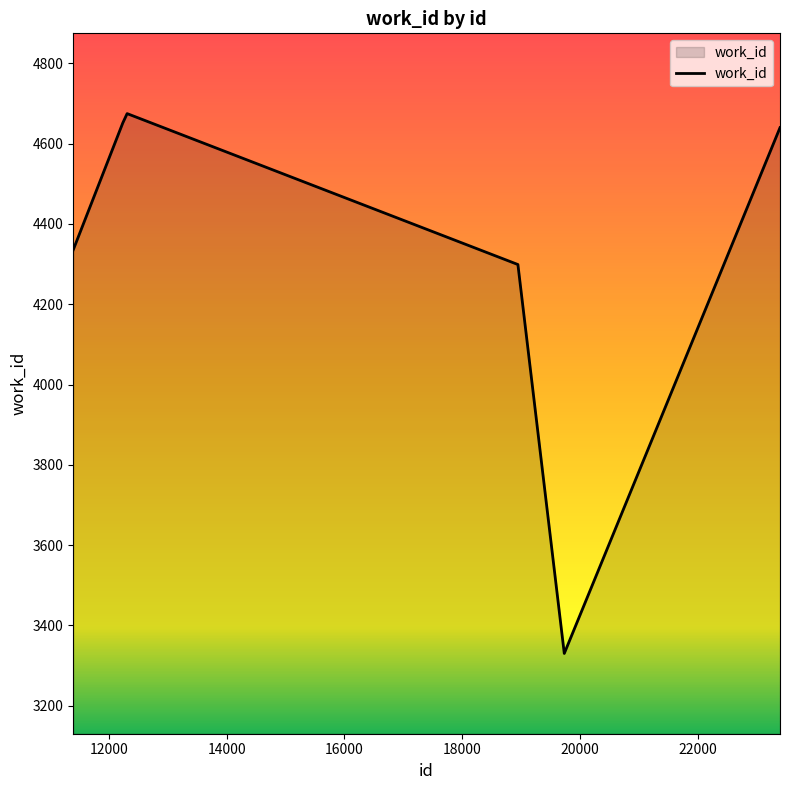

True or false: there are more than 1 points higher than both neighbors.

False